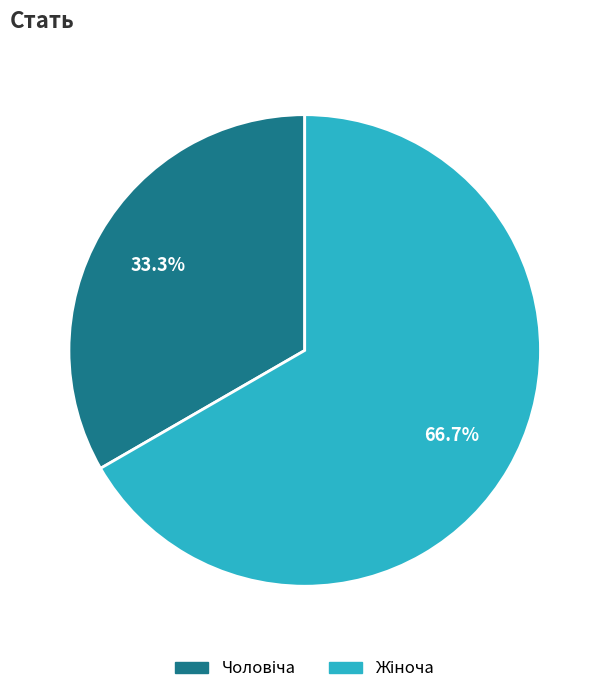

How many slices are in this pie chart?

2